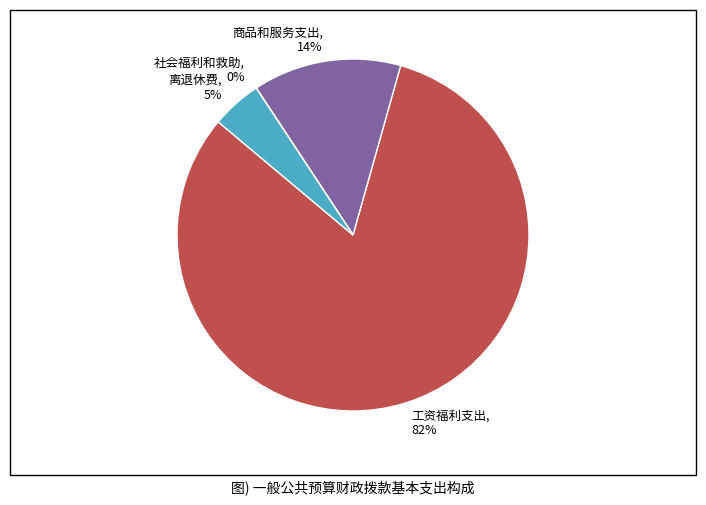

How many segments does this pie chart have?

4